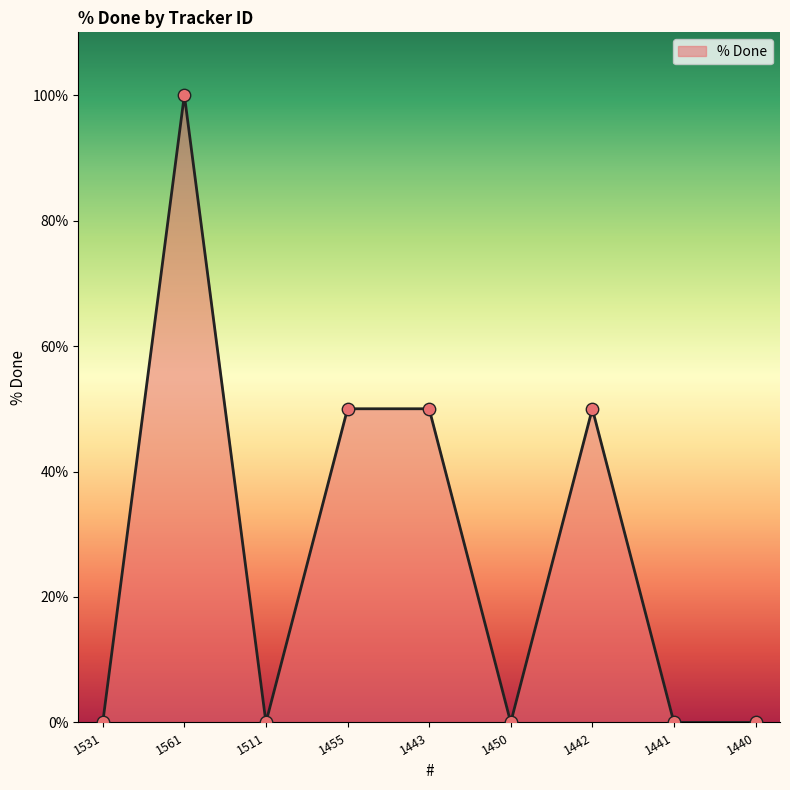

What is the change in value from 1511 to 1455?

+50